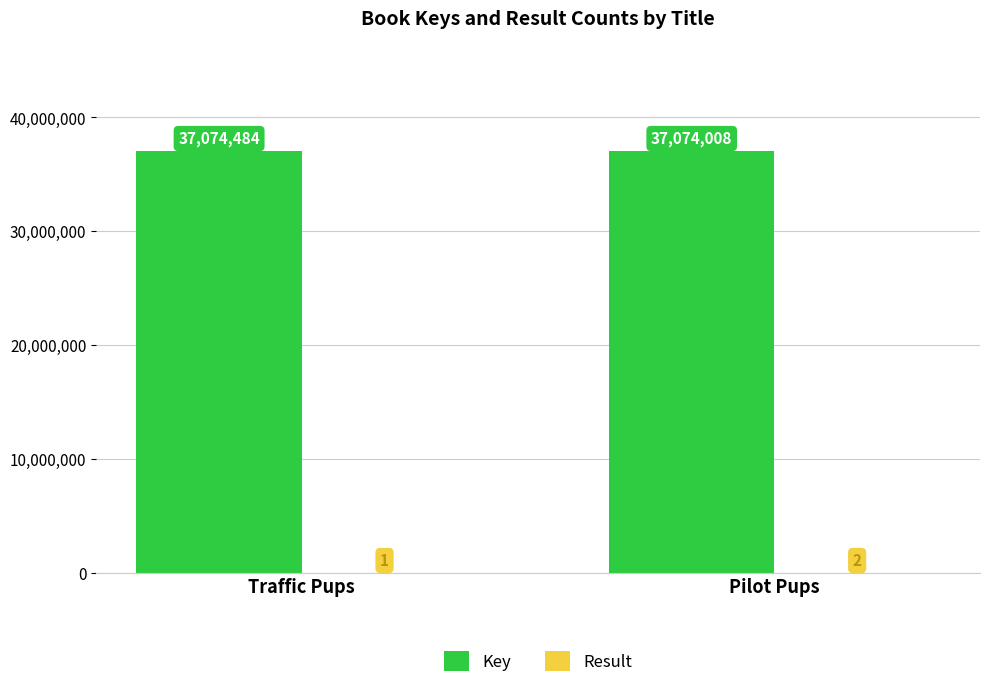

Which category has the highest value across all series?

Traffic Pups